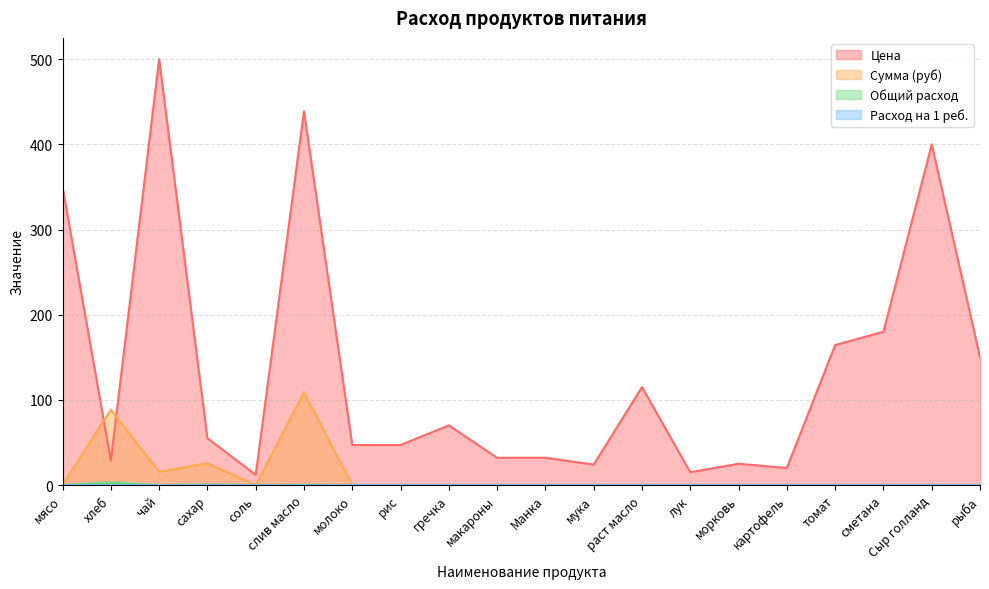

What is the difference between the maximum and minimum values in the Общий расход series?

3.1